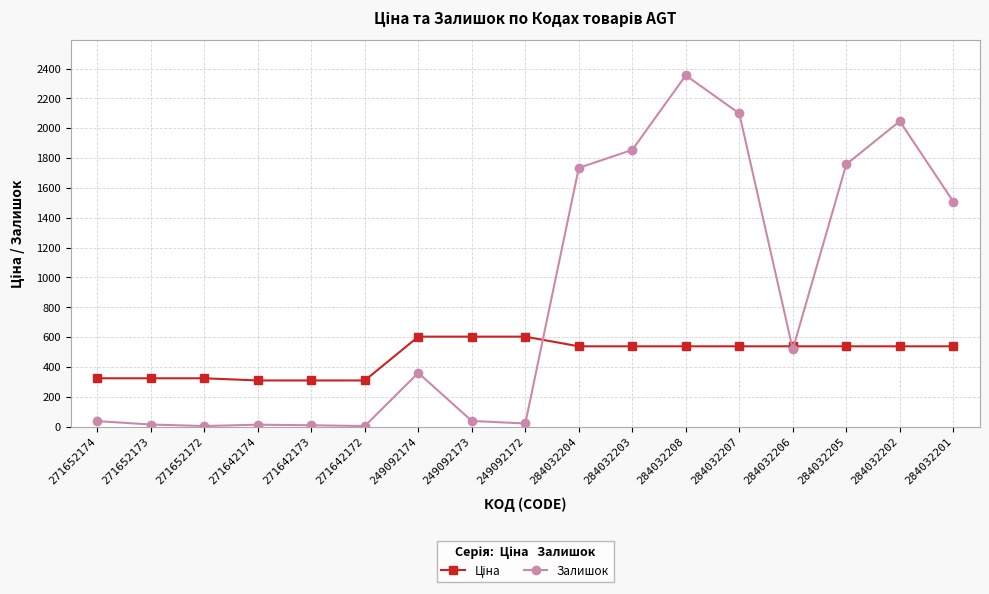

What is the value of the Залишок point at the 16th from the left?

2047.0